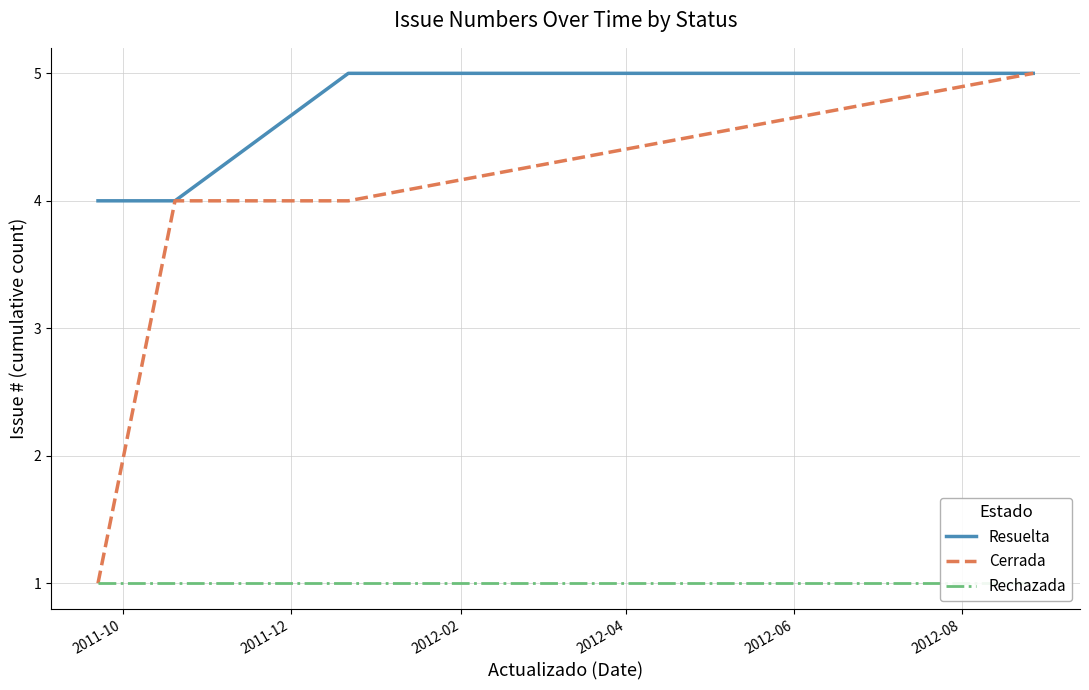

Which series has the largest range (max minus min)?

Cerrada